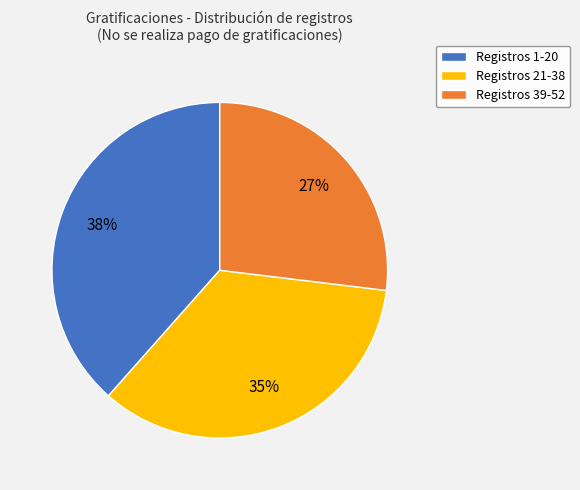

To the nearest percent, what portion does Registros 39-52 represent?

27%